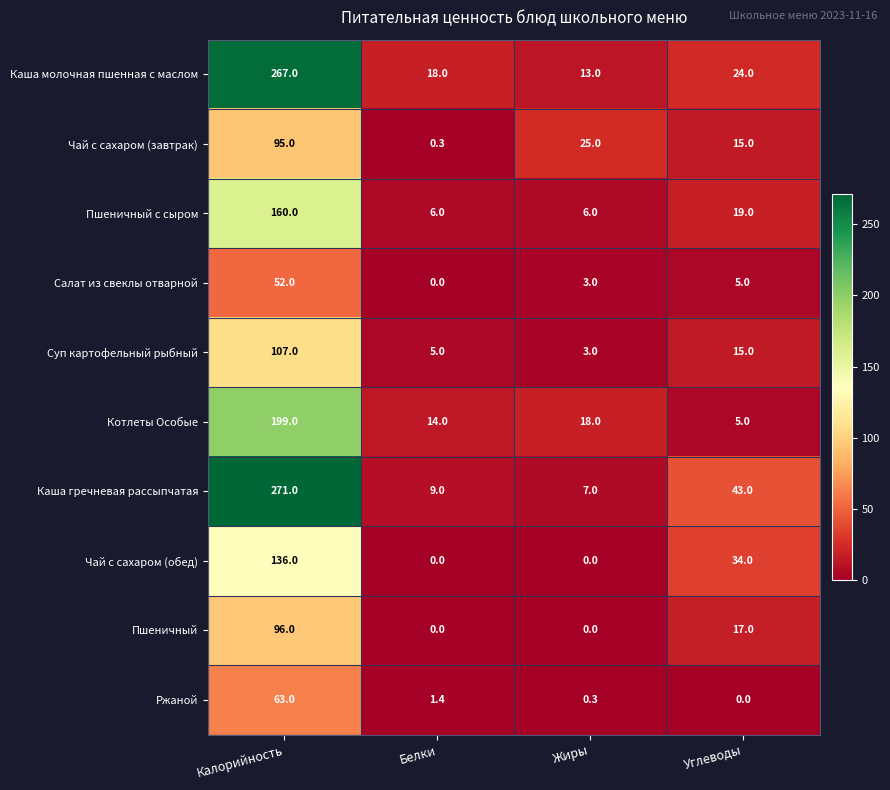

Which label corresponds to the largest value in the chart?

Калорийность